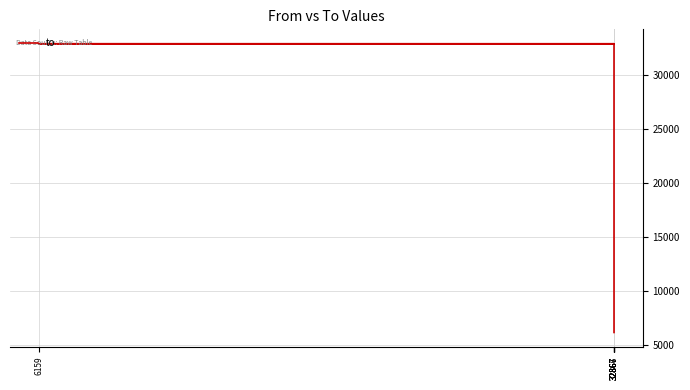

Read the value at 32867, to the nearest 10.

32870